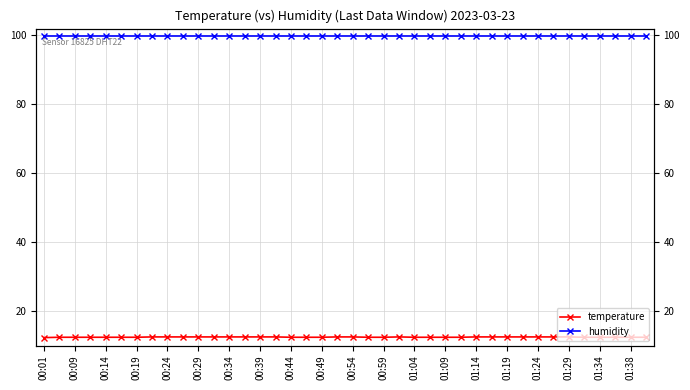

Is this an area chart (filled region under the line)?

No